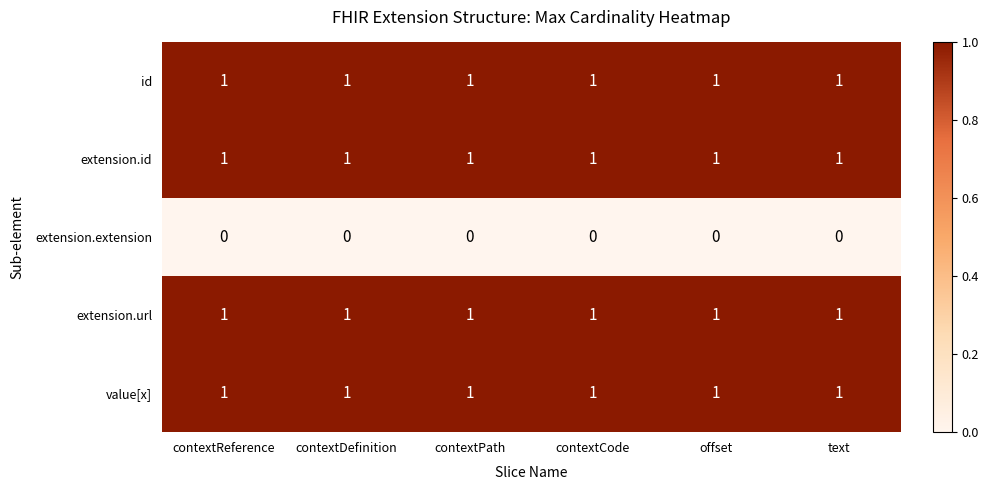

At how many categories does at least one series exceed 0?

6